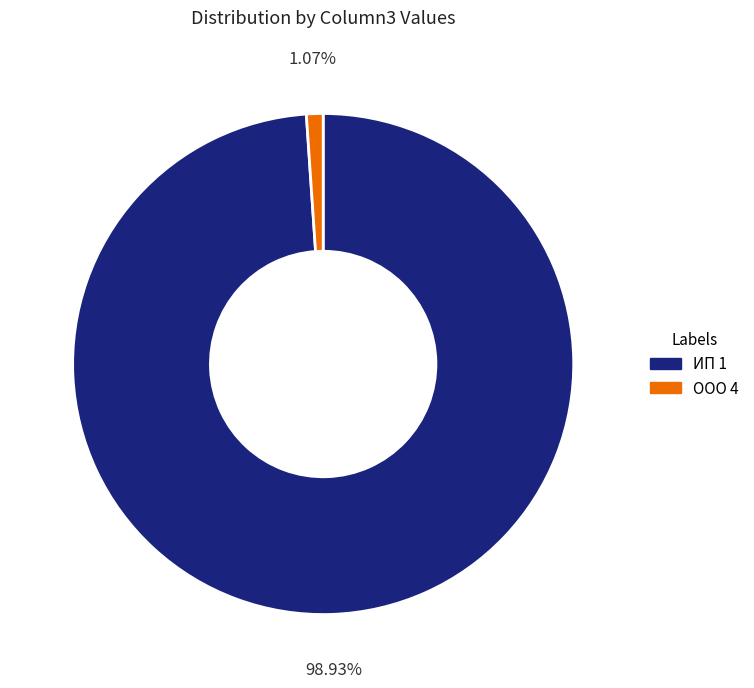

Which category has the smallest portion of the pie?

ООО 4